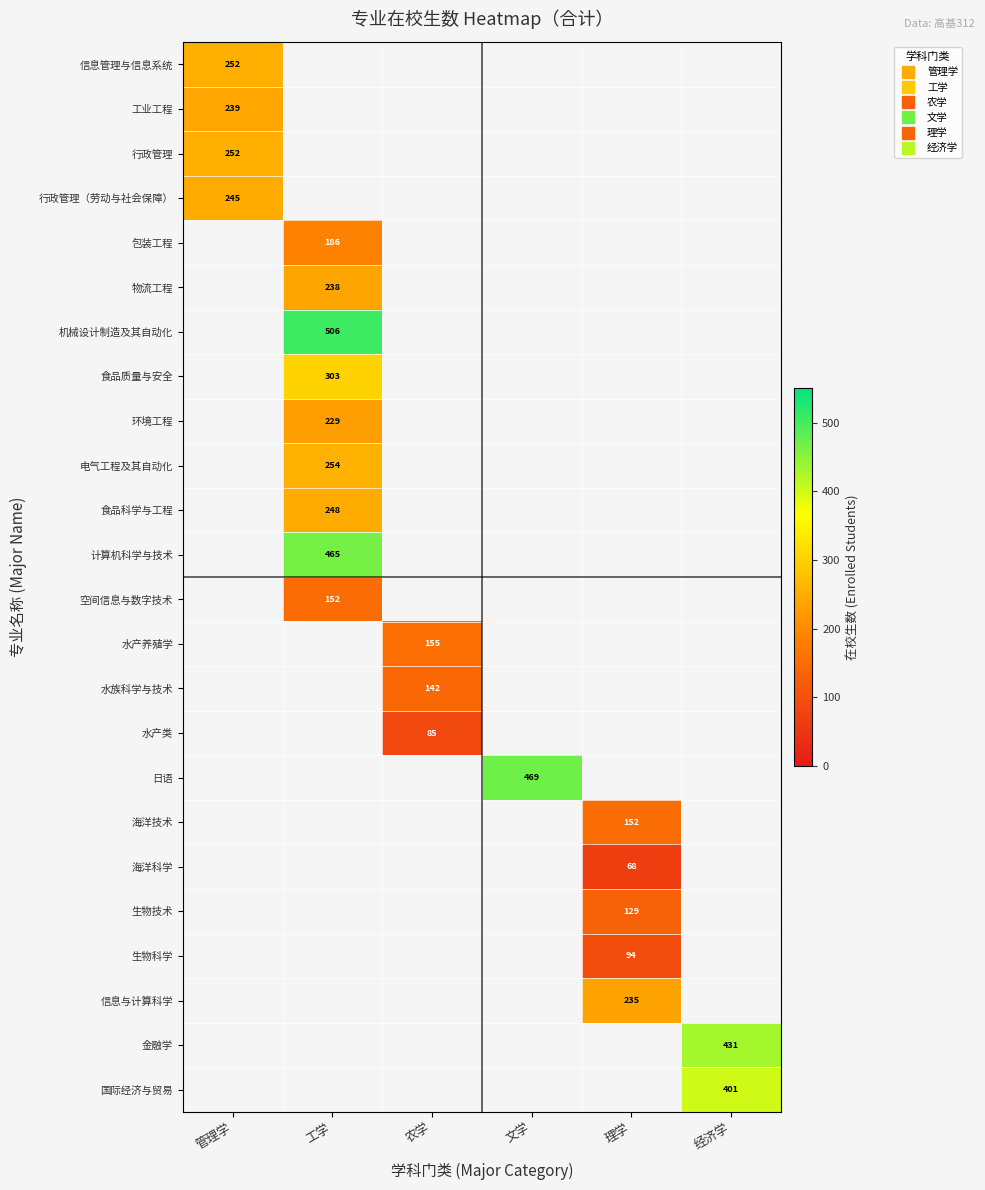

At how many categories does at least one series exceed 449?

2